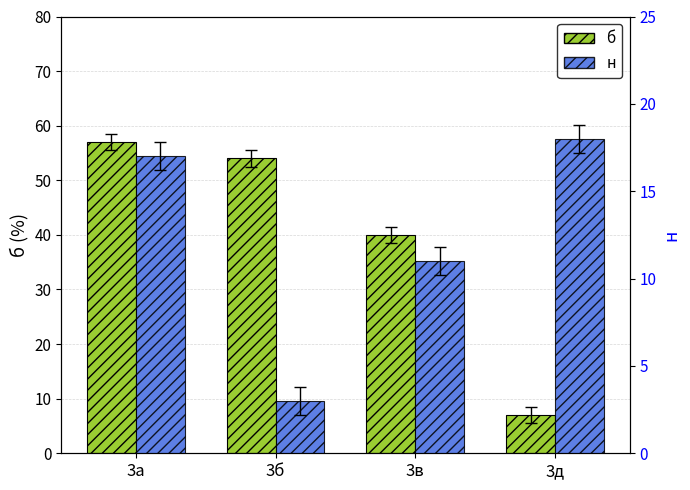

What are all the series names shown in the legend?

б, н